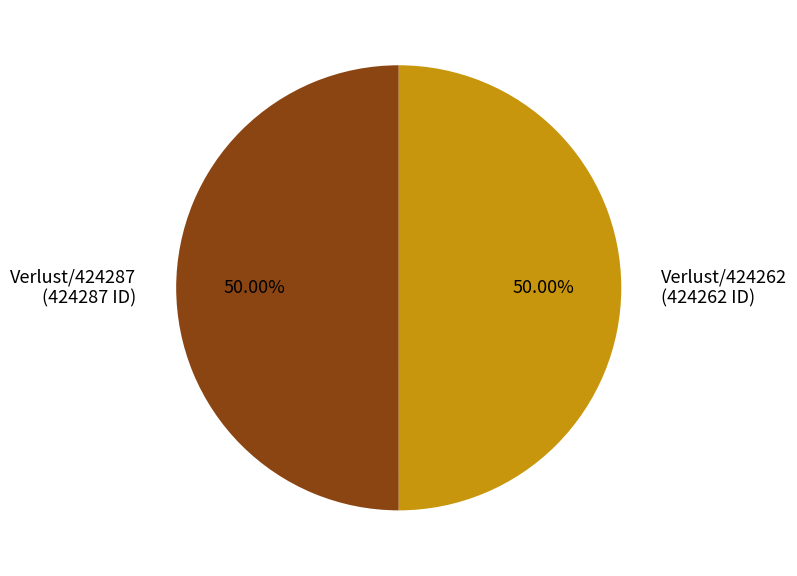

What percentage is the Verlust/424262 slice, to the nearest percent?

50%